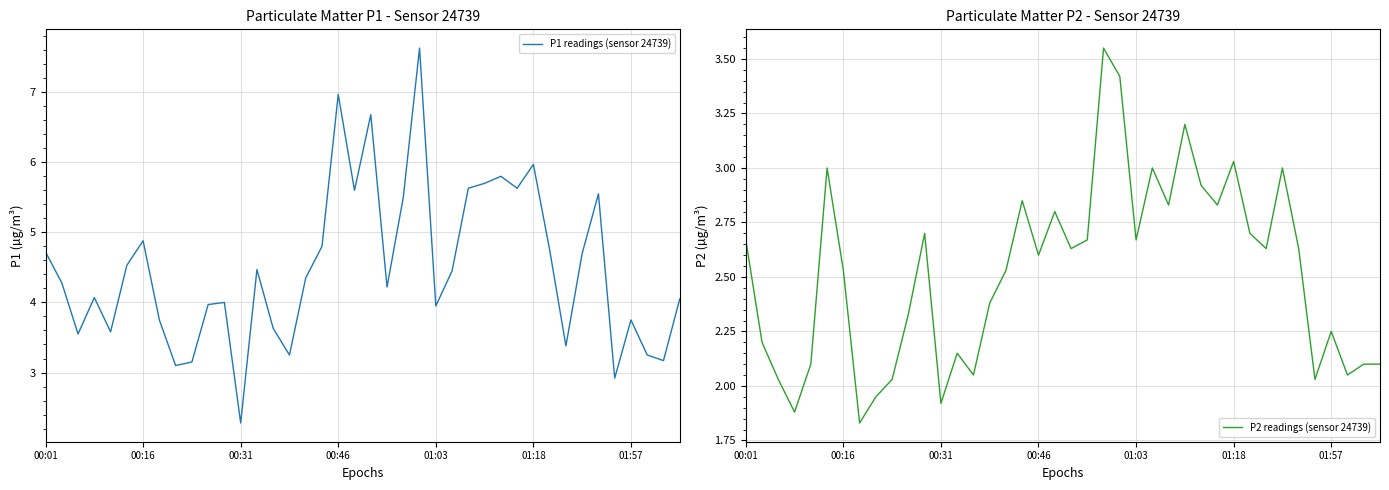

At which label does P1 readings (sensor 24739) reach its minimum?

00:31